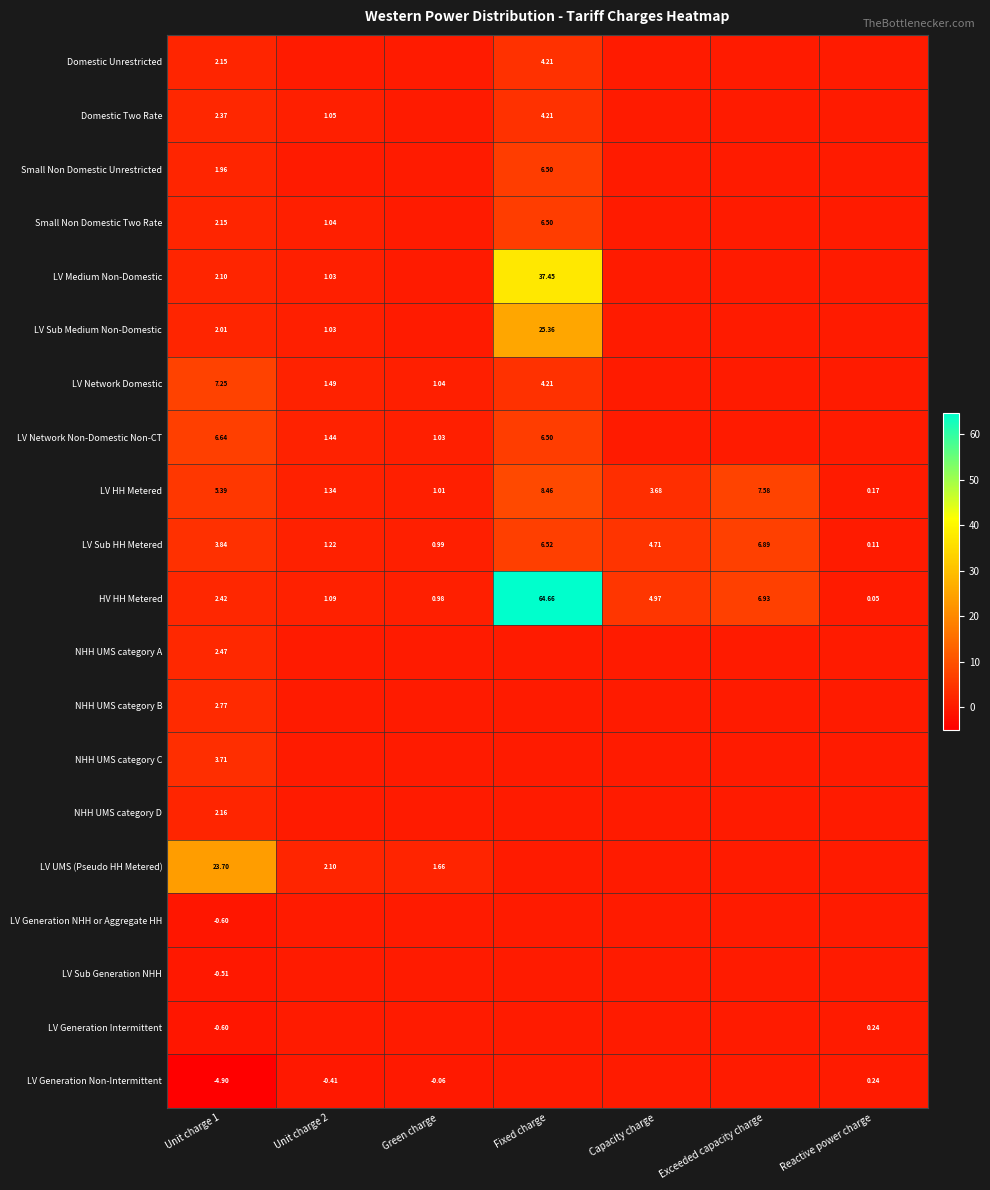

Is the value of LV HH Metered at Green charge greater than the value of LV Network Domestic at Green charge?

No